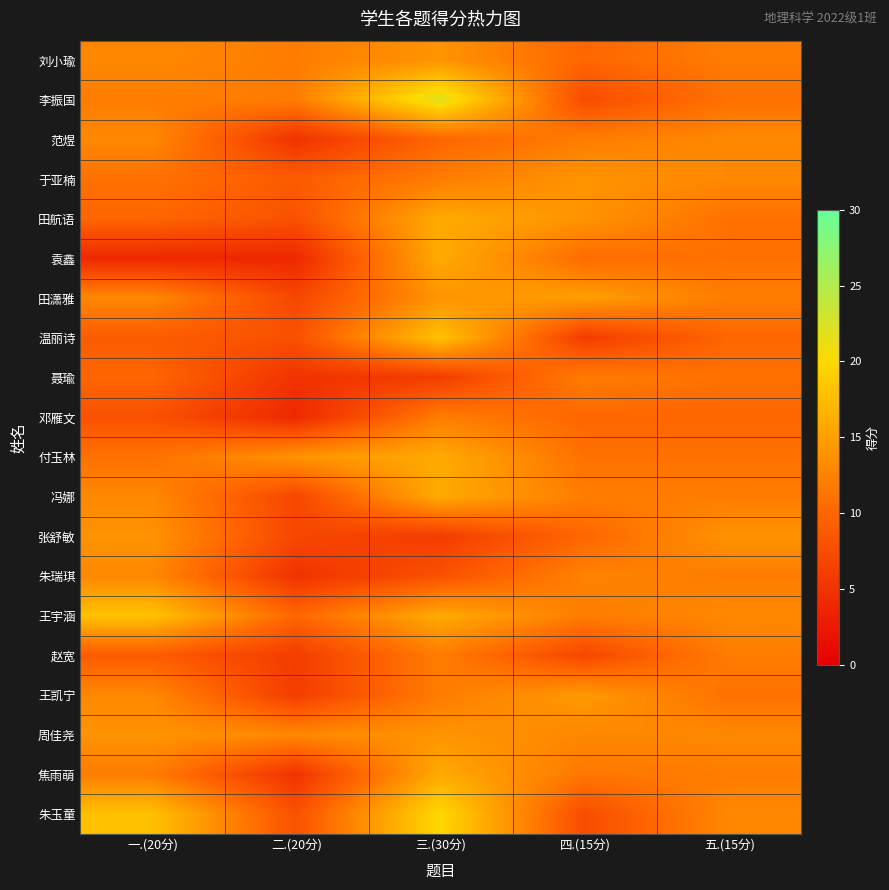

How many data points does each series have?

5